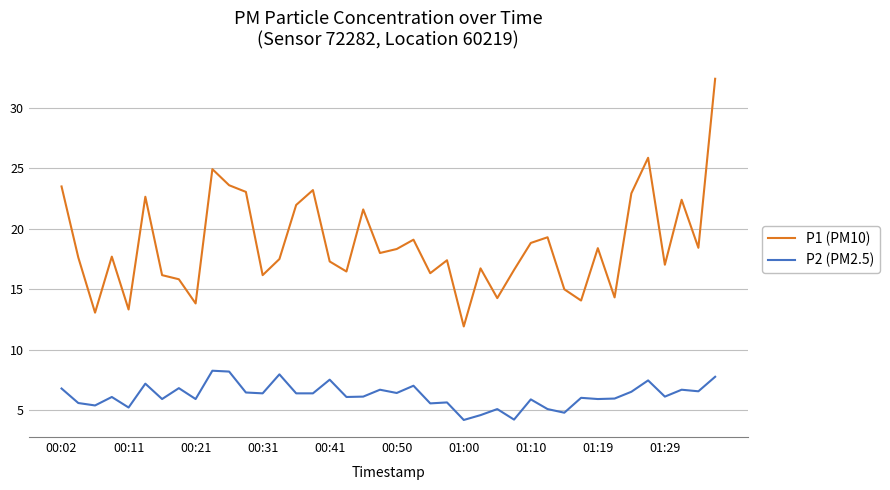

What is the sum of all P2 (PM2.5) values?

249.3